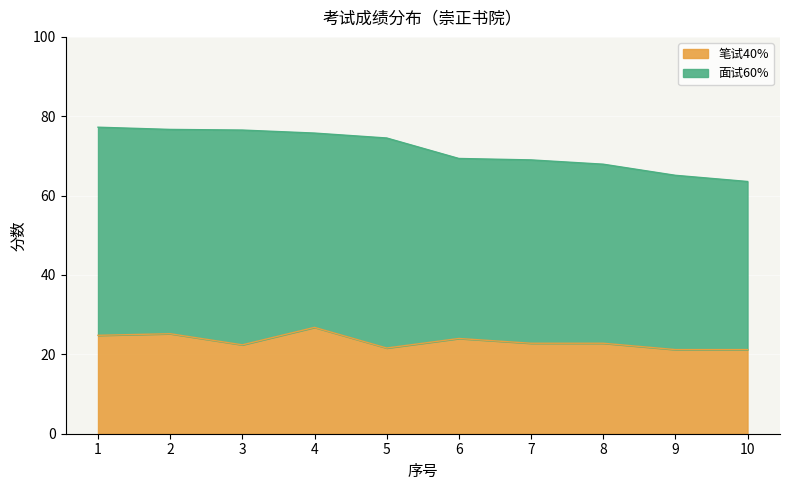

Which has a higher value, 7 or 4?

4